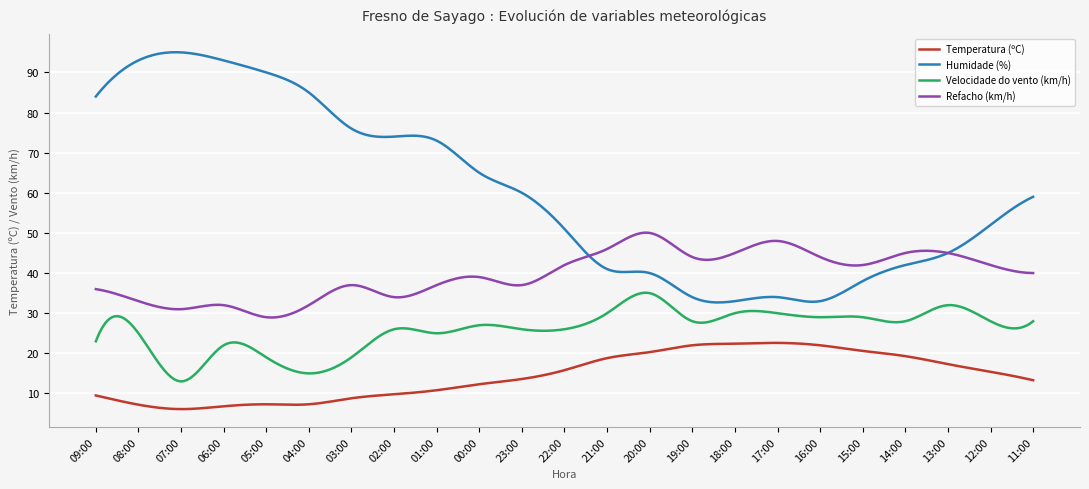

List the series in order of their overall mean, highest first.

Humidade (%), Refacho (km/h), Velocidade do vento (km/h), Temperatura (ºC)